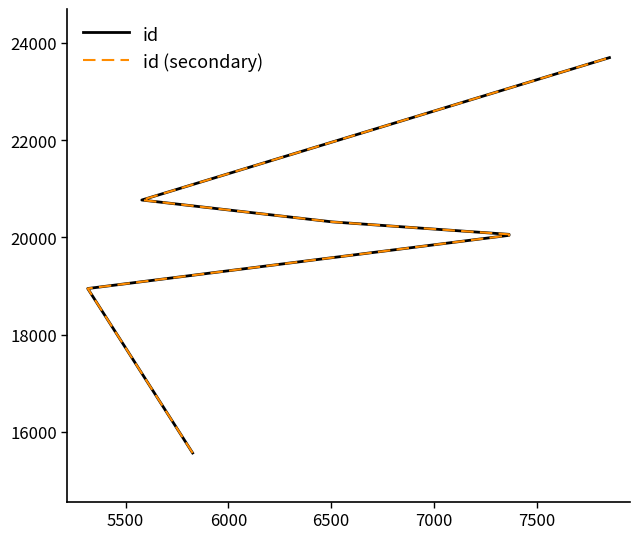

True or false: id (secondary) and id intersect in this chart.

False